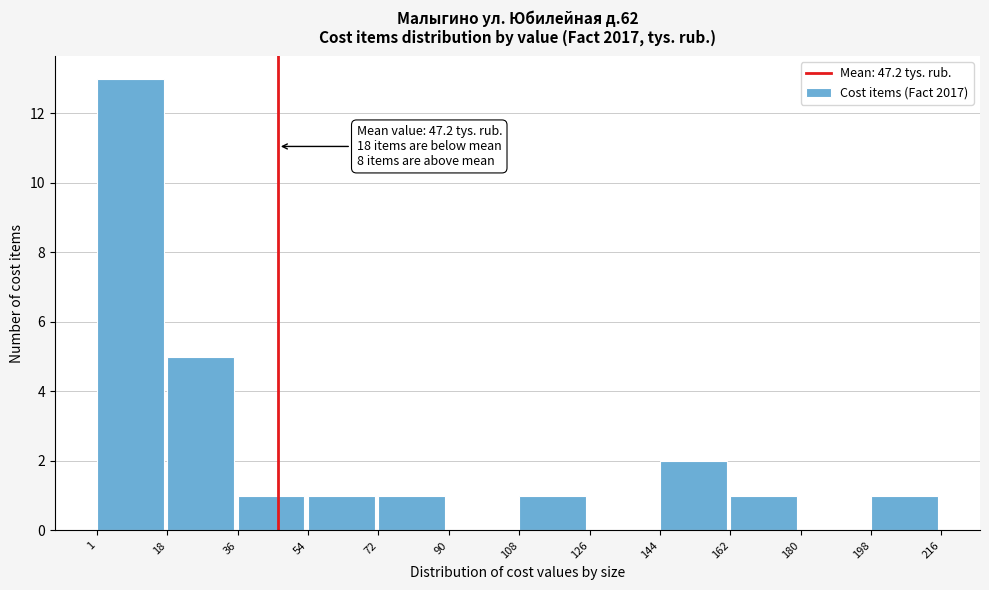

Which range on the x-axis has the tallest bar?

1 to 18